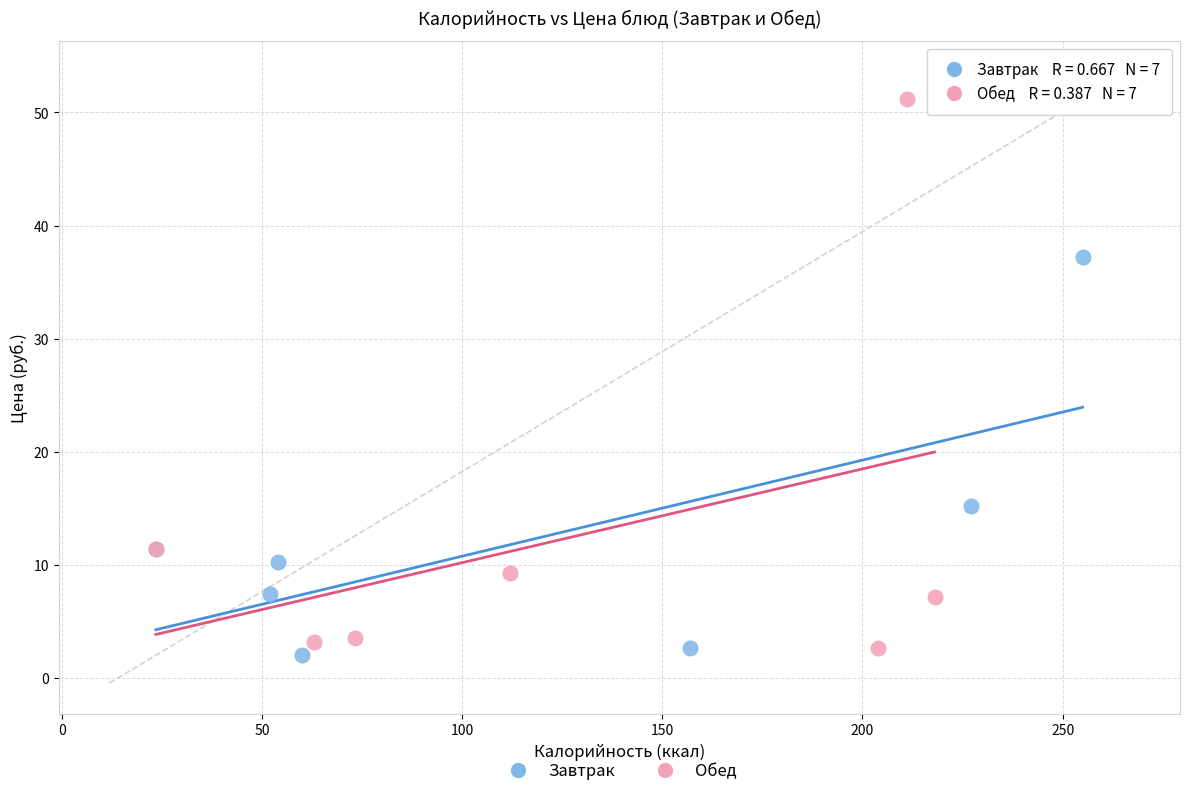

Which series reaches the maximum Y coordinate?

Обед